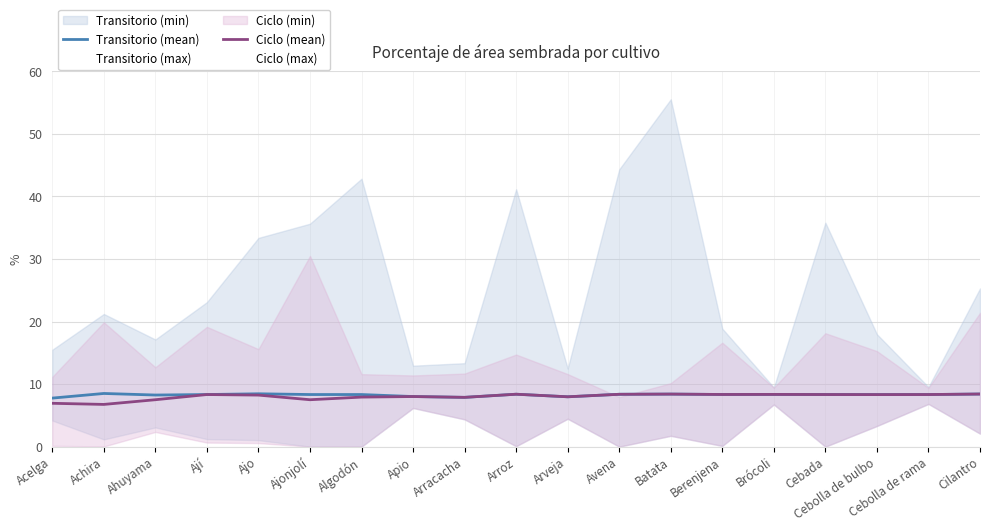

At which label is Transitorio (mean) closest to 8?

Apio